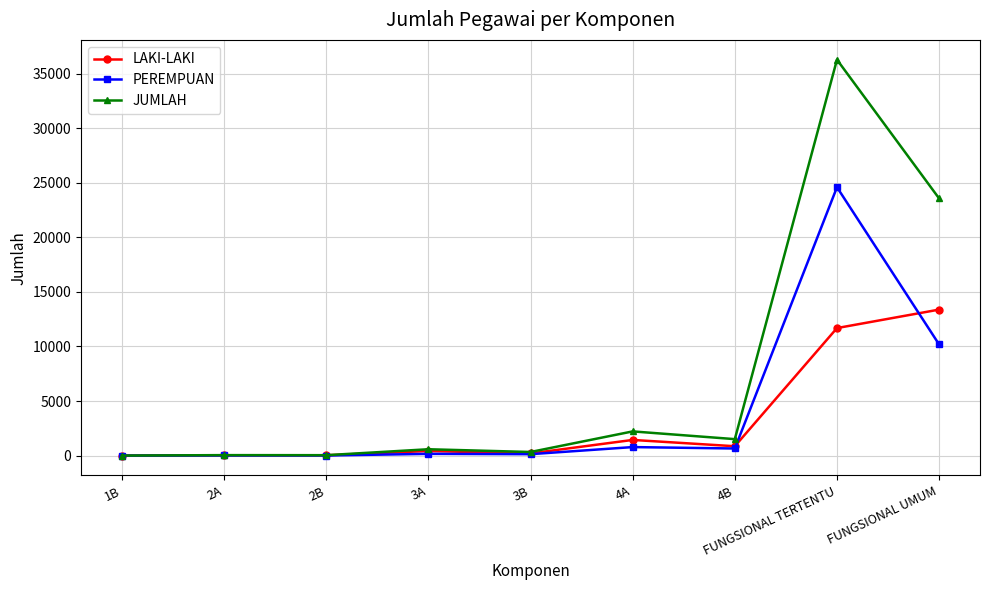

What is the difference between the PEREMPUAN values at 4B and FUNGSIONAL UMUM?

9528